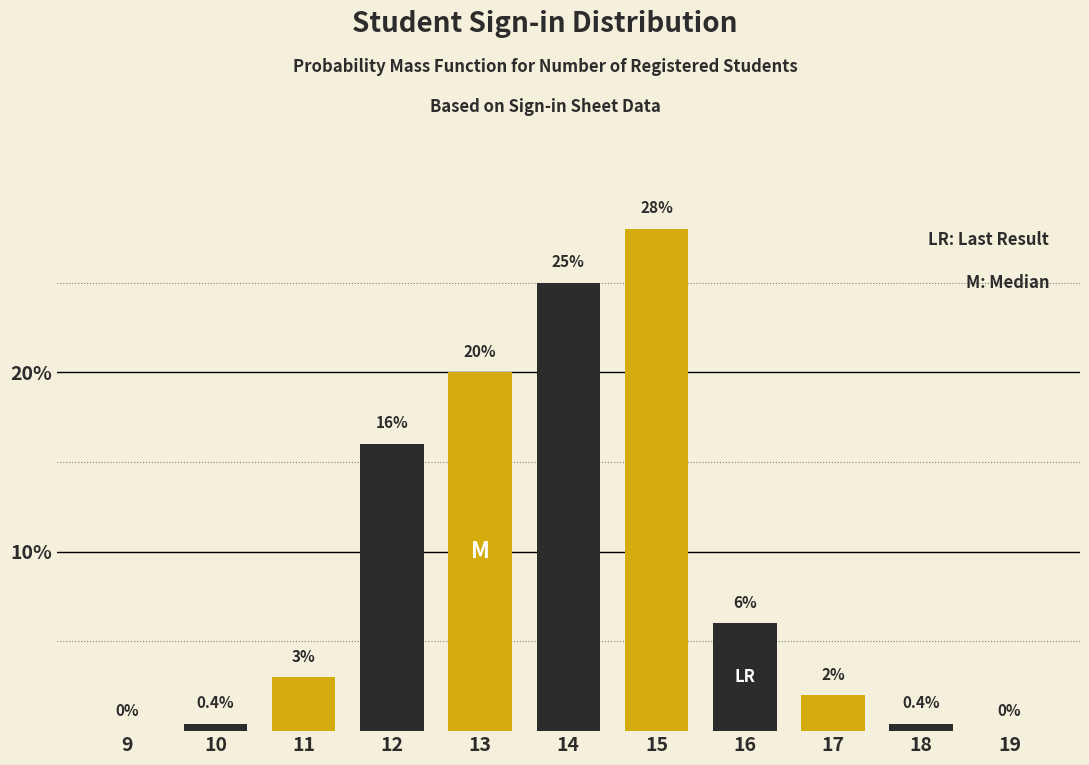

Reading left to right, what are all the values shown in this chart?

9=0.0	10=0.4	11=3.0	12=16.0	13=20.0	14=25.0	15=28.0	16=6.0	17=2.0	18=0.4	19=0.0